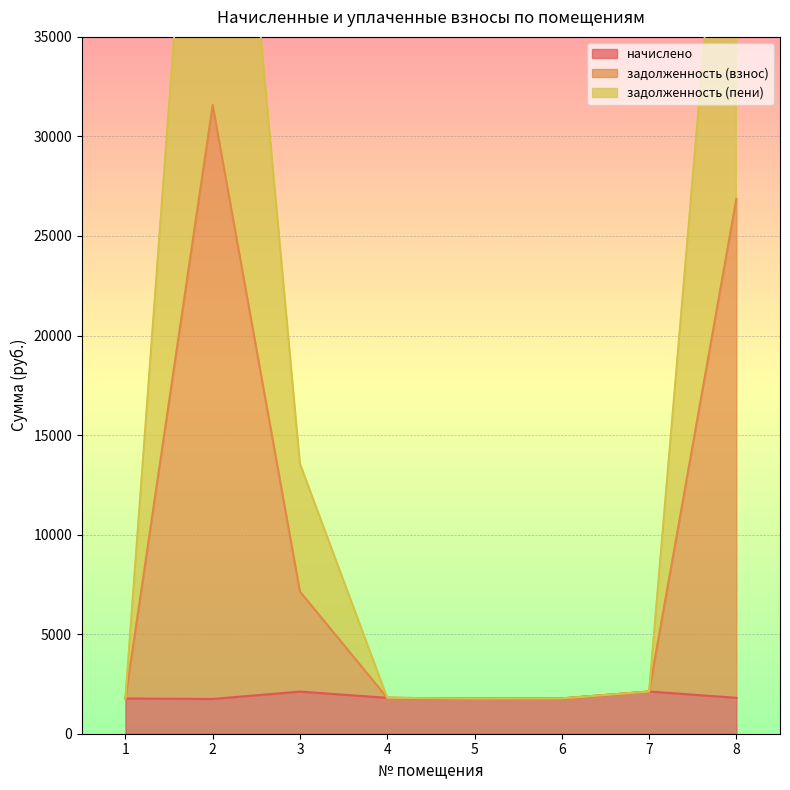

In задолженность (взнос), how many points are higher than both neighbors (excluding endpoints)?

1